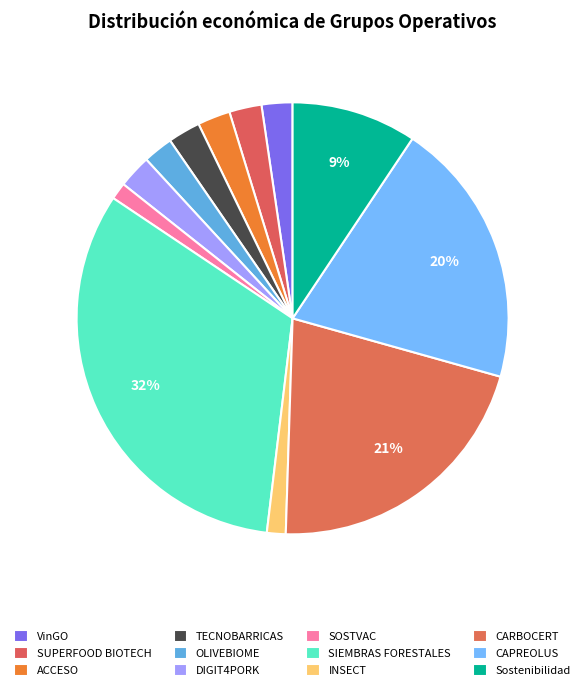

Count the number of slices in the pie.

12